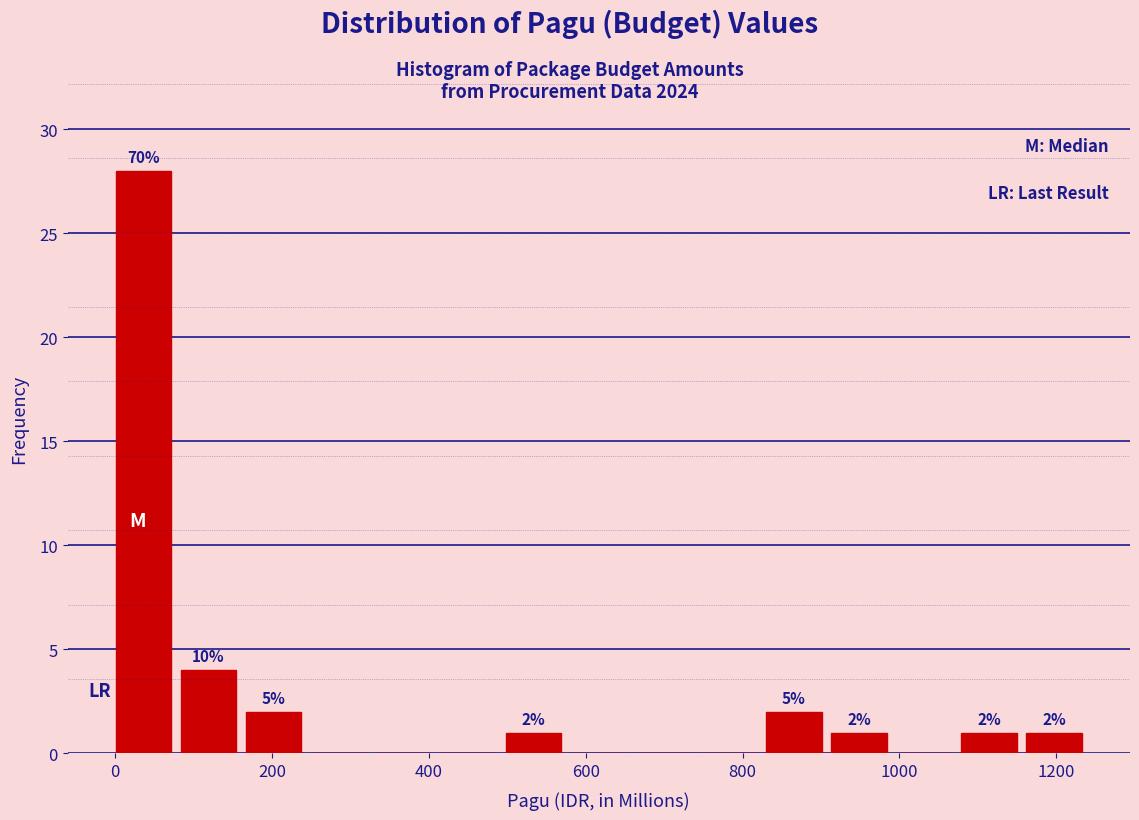

Which range on the x-axis has the tallest bar?

0 to 80